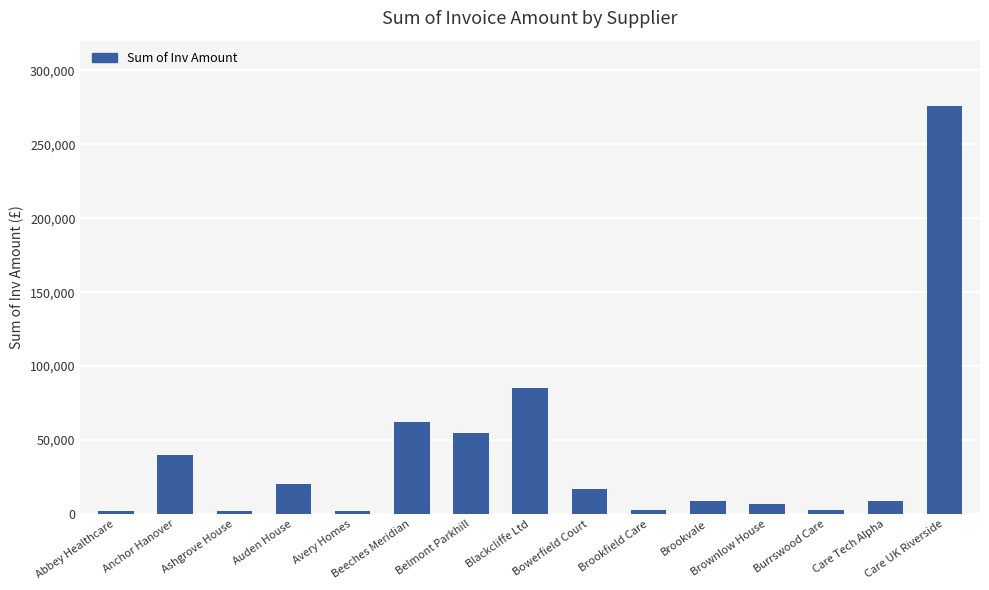

Does the chart contain stacked bars?

No